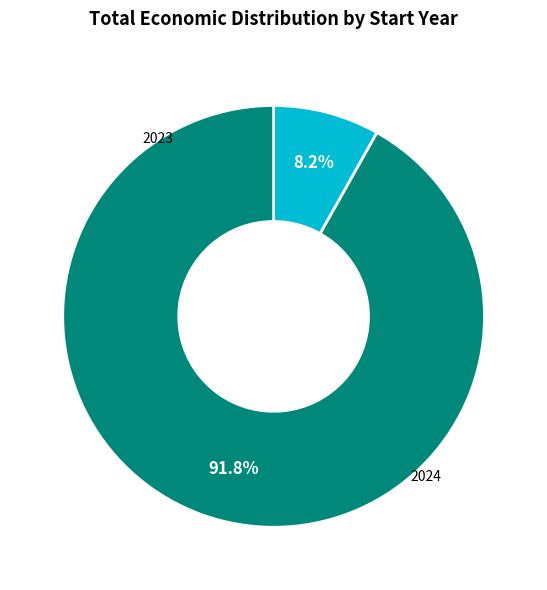

Is it true that 2024 is 1% of the pie?

False